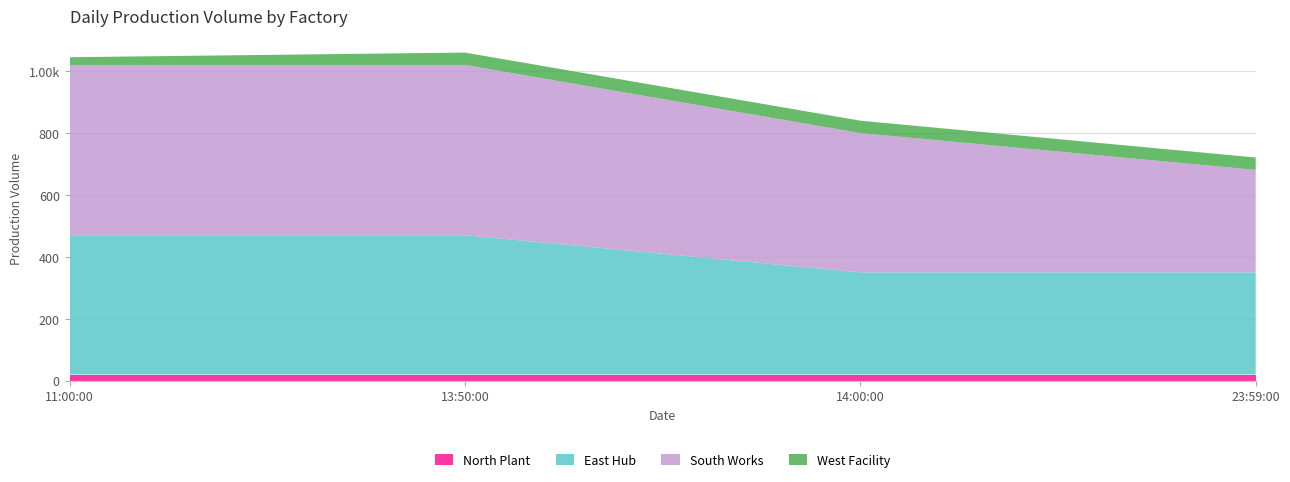

Reading left to right, what are all the values shown in this chart?

North Plant: 20	20	20	20
East Hub: 450	450	330	330
South Works: 550	550	450	331
West Facility: 25	40	40	40